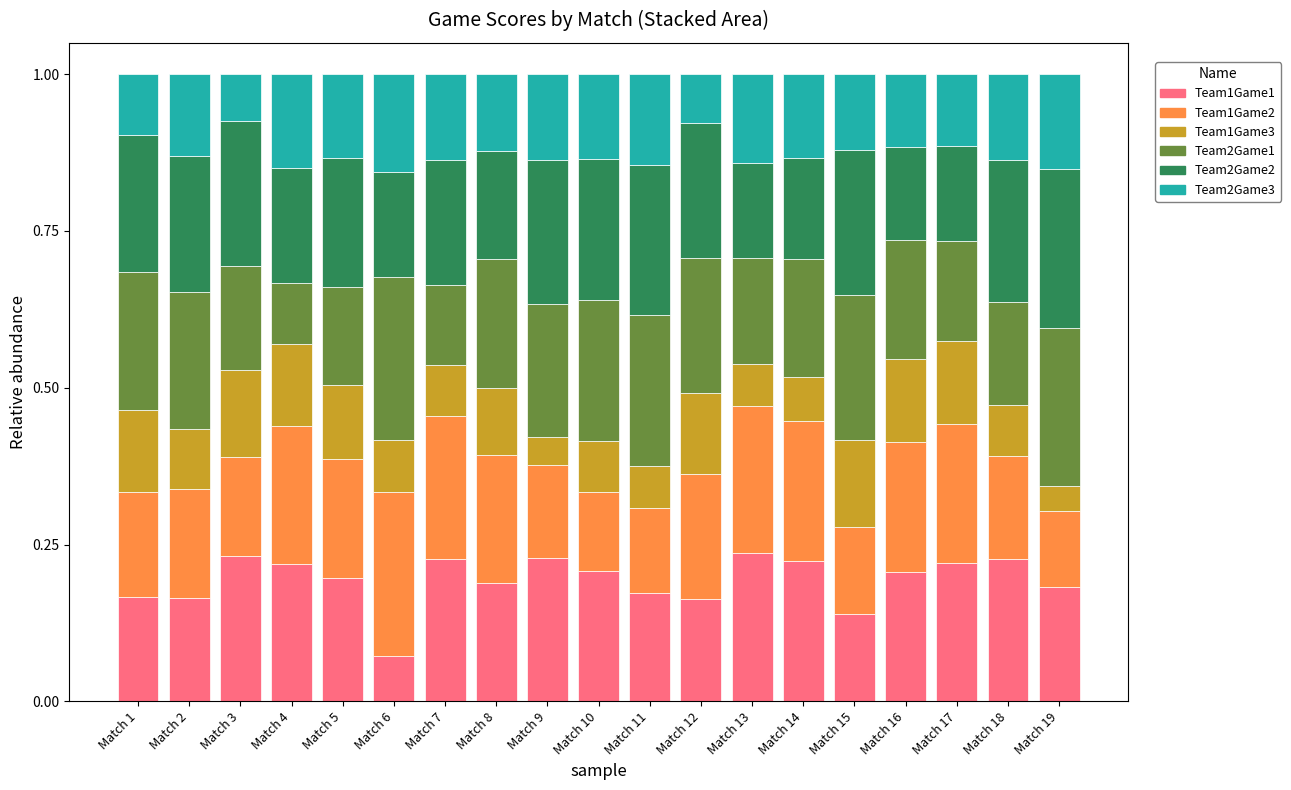

Count the Team1Game1 values in the range 0 to 1.

19